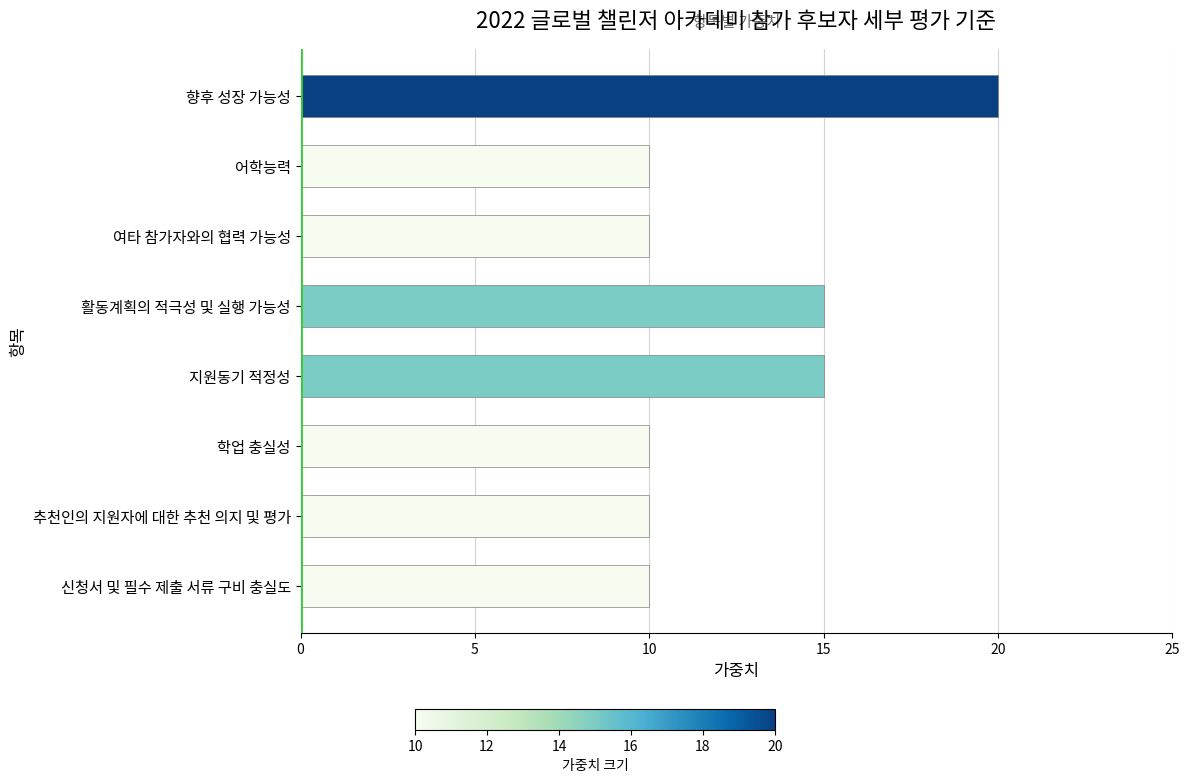

What is the greatest value displayed?

20